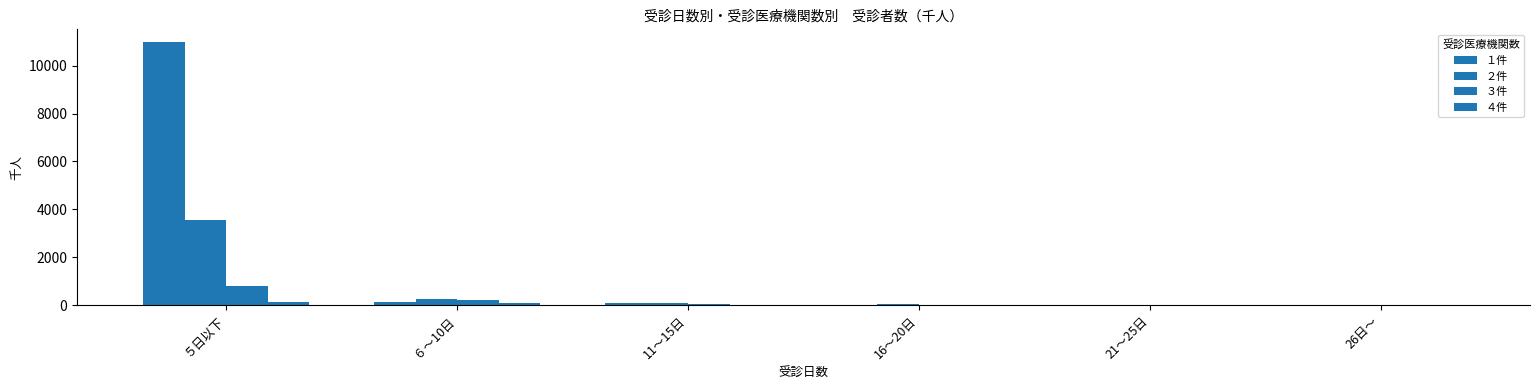

What is the lowest value of the ４件 series?

1.7